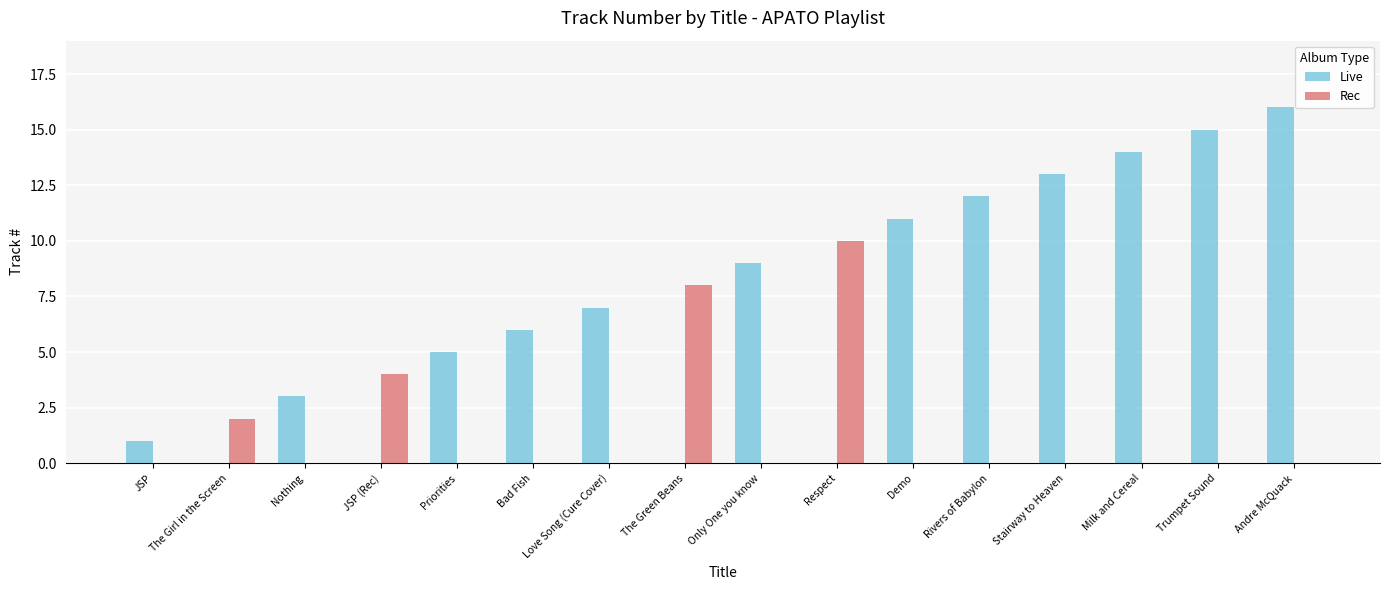

Count the number of data series in this chart.

2